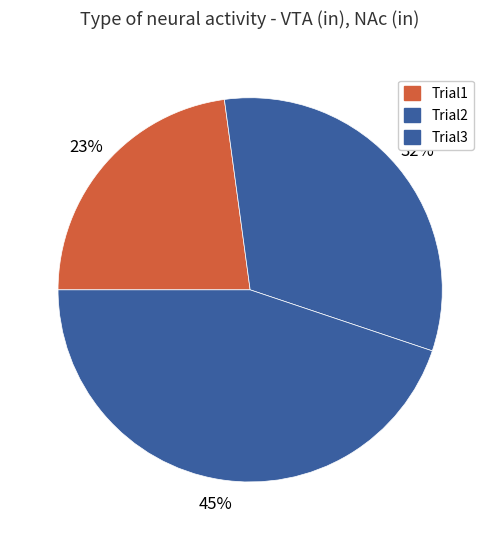

To the nearest percent, what is the difference between the largest and smallest slice percentages?

22%